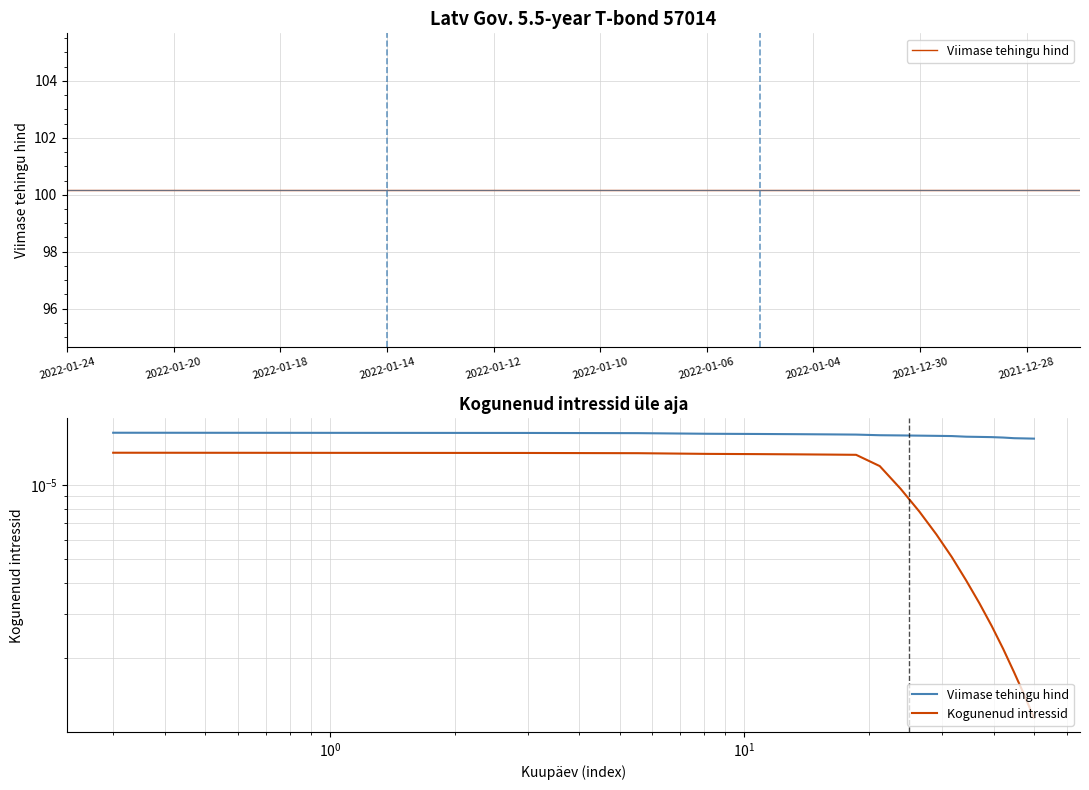

How many lines are shown in the chart?

2